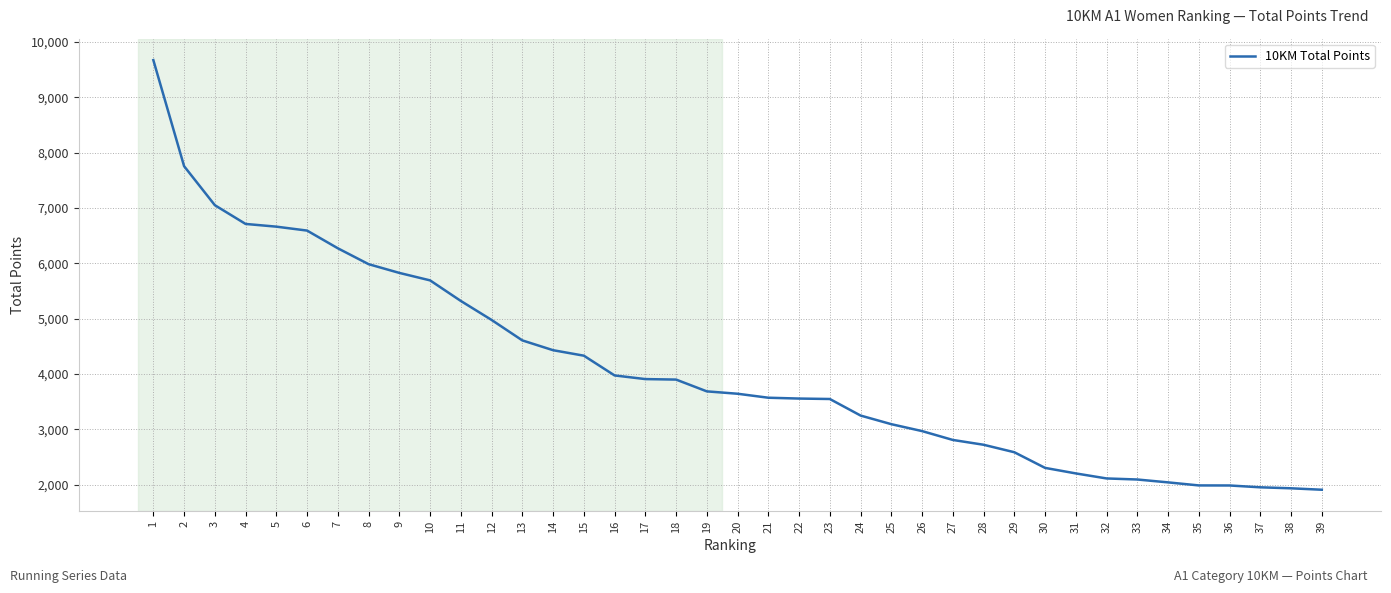

Is it true that the value at 24 is 2109?

False